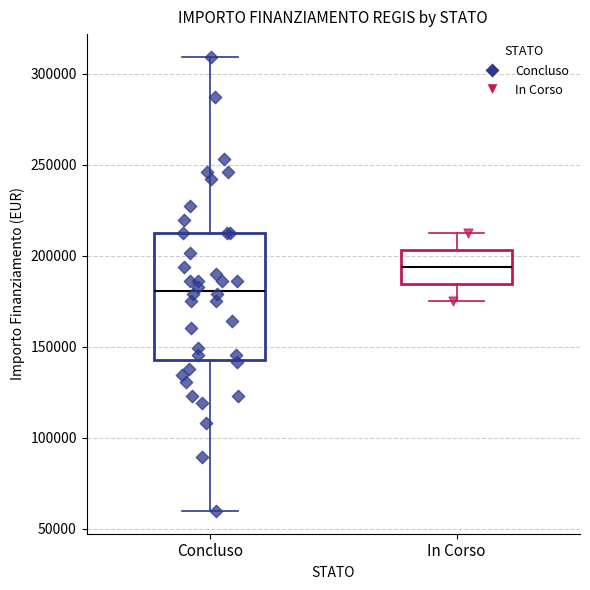

Reading left to right, transcribe this box plot: for each box, give where its median line is, the range the box spans, and where its two whiskers end, as read against the y-axis. The values are not printed on the chart, so give them approximately, as read against the axis.

Concluso: median 180000, box 145000 to 210000, whiskers 60000 to 310000
In Corso: median 195000, box 185000 to 205000, whiskers 175000 to 210000